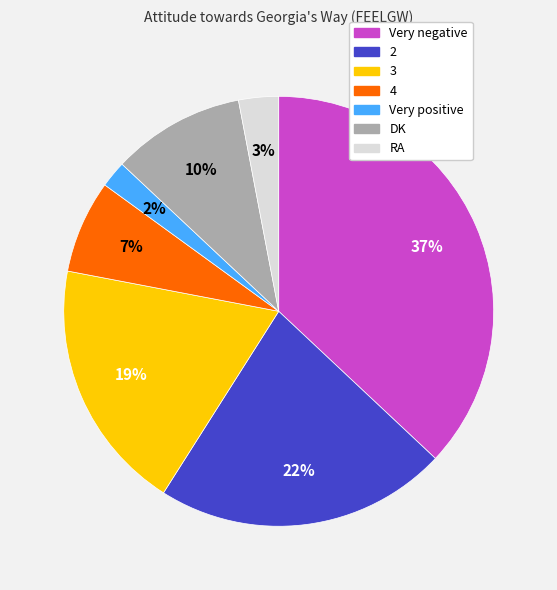

Is 4 the majority of the pie?

No